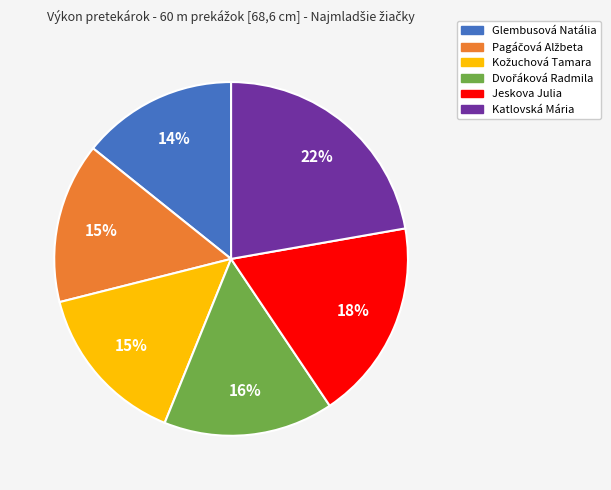

The Jeskova Julia slice represents 25% of the pie. True or false?

False